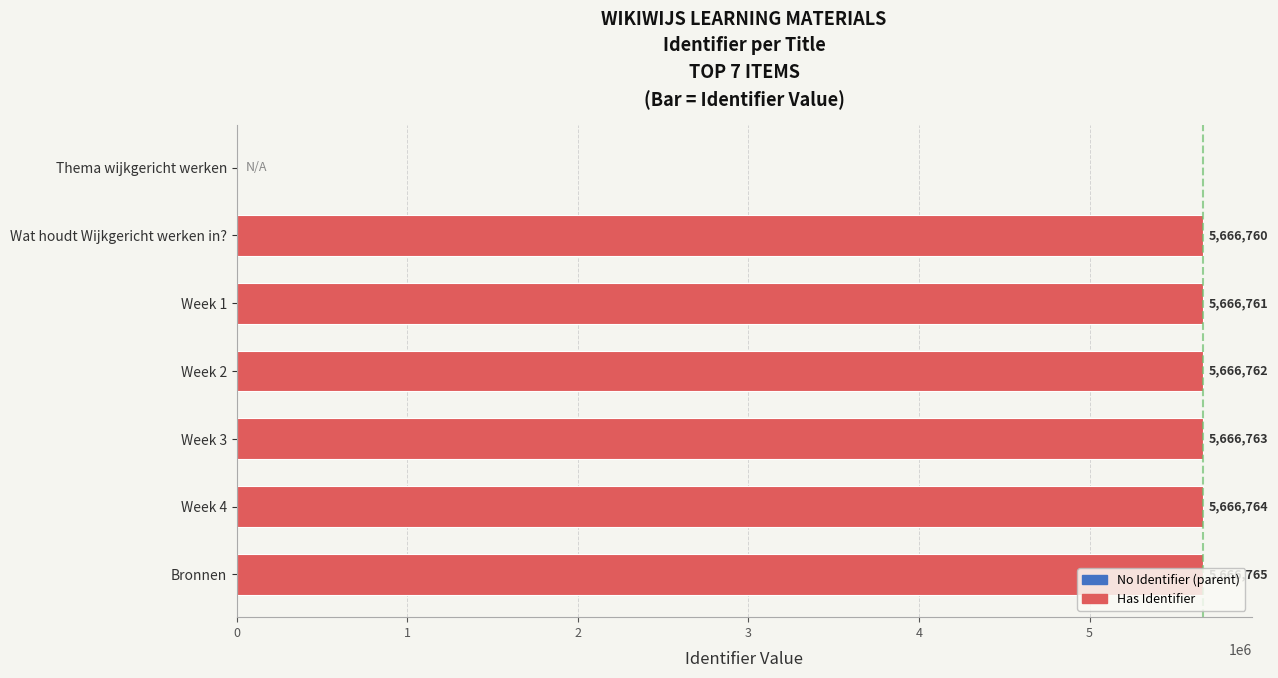

How many values are above zero?

6